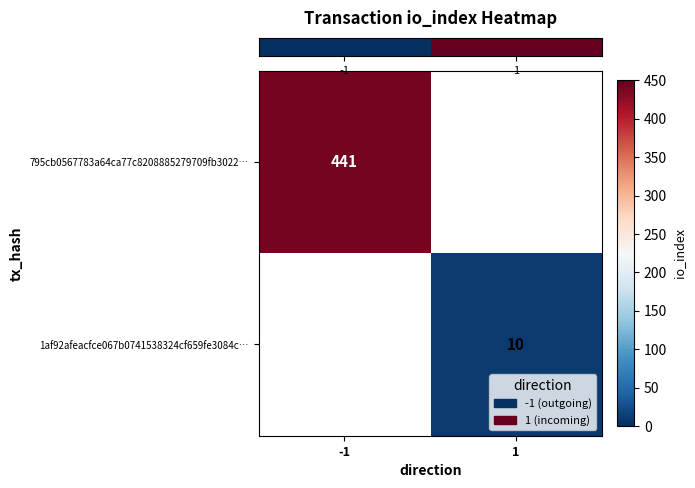

What is the sum of the row_1 values at 1 and -1?

10